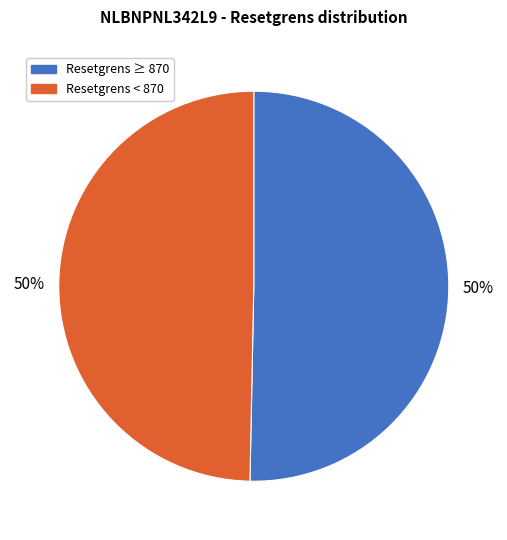

Is it true that Resetgrens ≥ 870 is 59% of the pie?

False